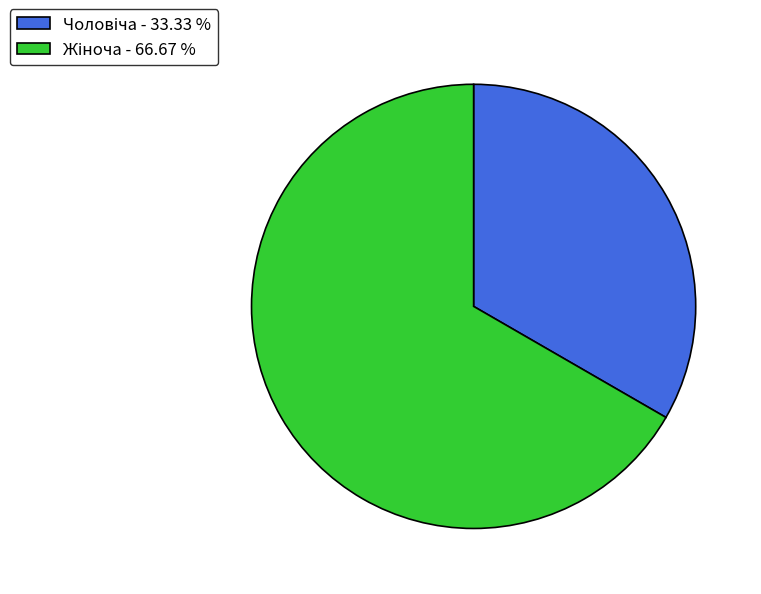

Does any single category account for the majority?

Yes